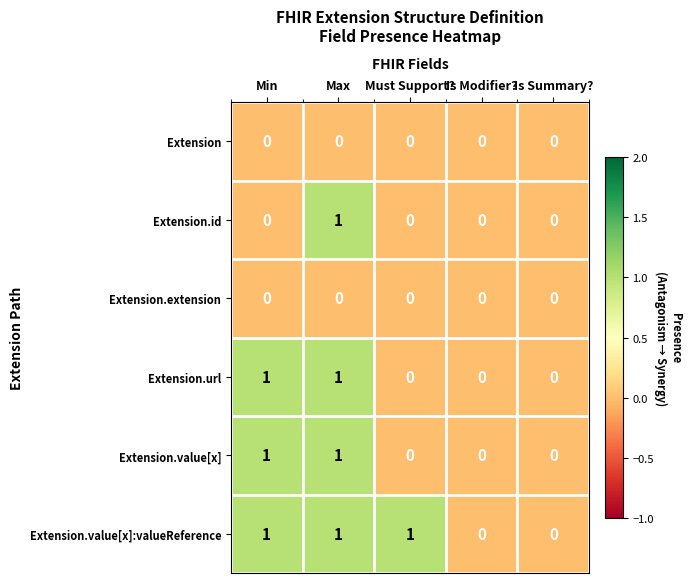

Which category has the highest value in the Extension.id series?

Max